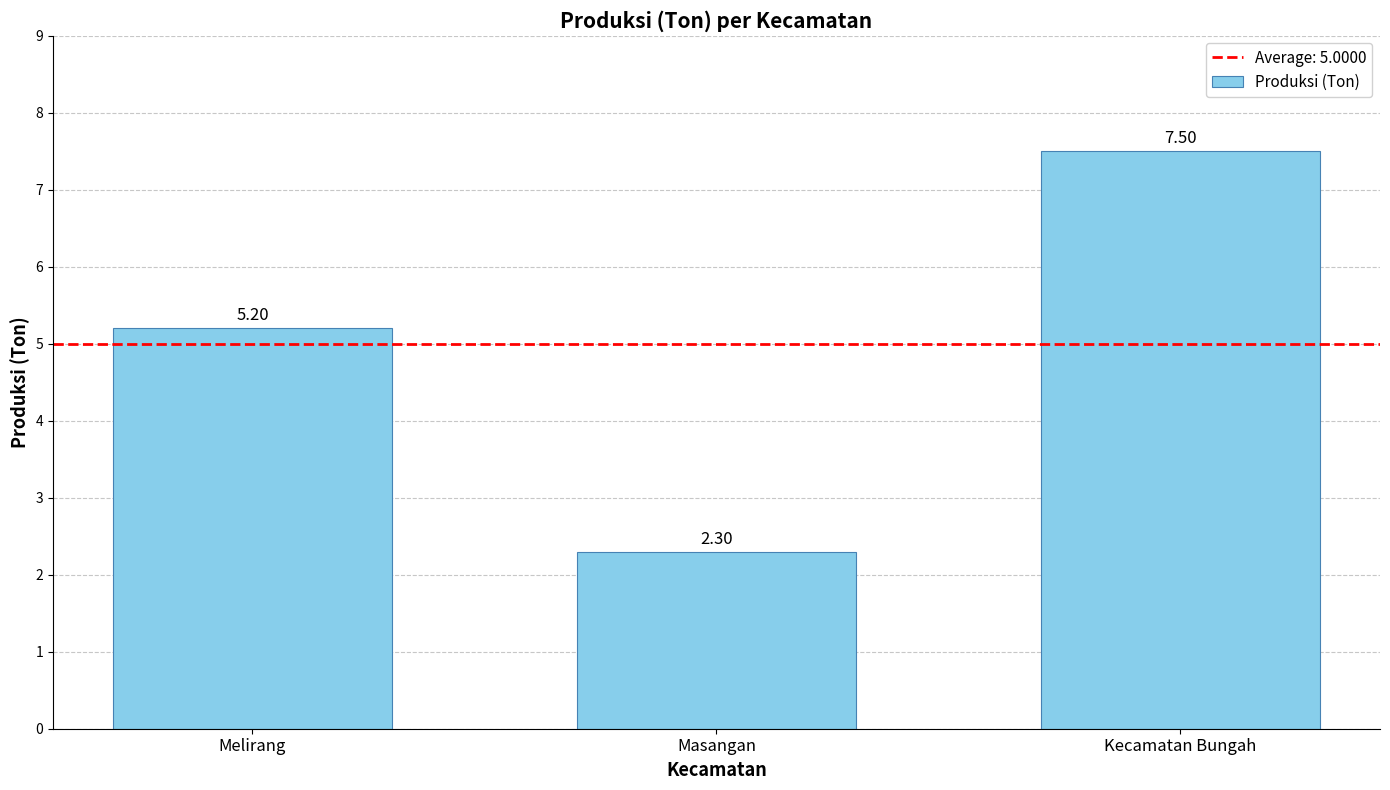

What is the minimum value shown in the chart?

2.3